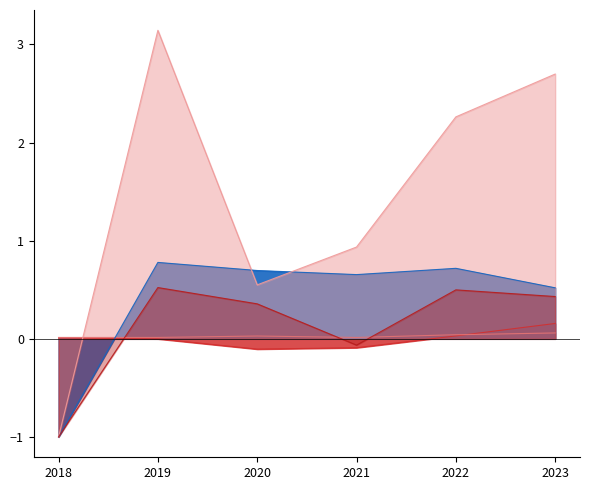

Reading left to right, extract all data points from this chart.

FedEx Corp.: 0.0	-0.0	-0.1	-0.1	0.0	0.2
United Parcel Service Inc.: 0.0	0.0	0.0	0.0	0.0	0.1
Union Pacific Corp.: -1.0	0.8	0.7	0.7	0.7	0.5
United Airlines Holdings Inc.: -1.0	3.1	0.5	0.9	2.3	2.7
Uber Technologies Inc.: -1.0	0.5	0.4	-0.1	0.5	0.4